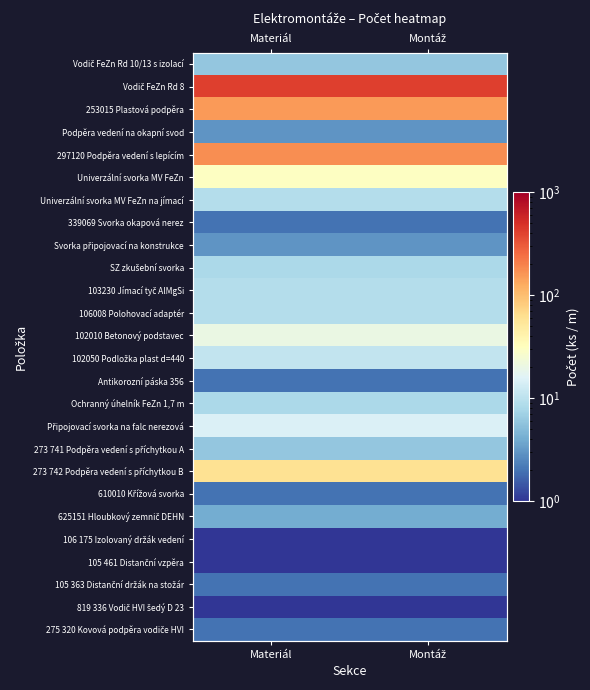

How many categories are shown in the chart?

2